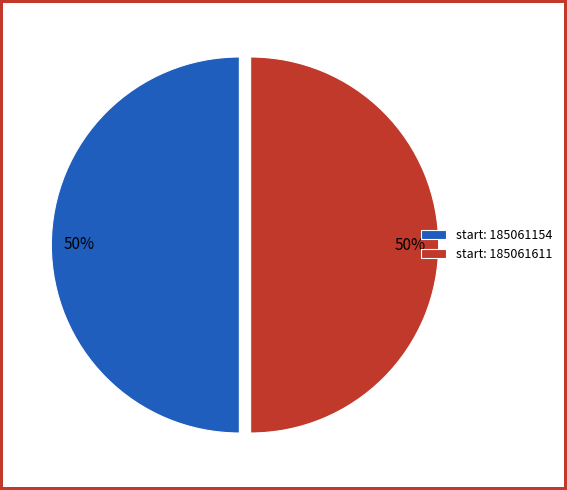

Is the sum of start: 185061611 and start: 185061154 greater than half?

Yes